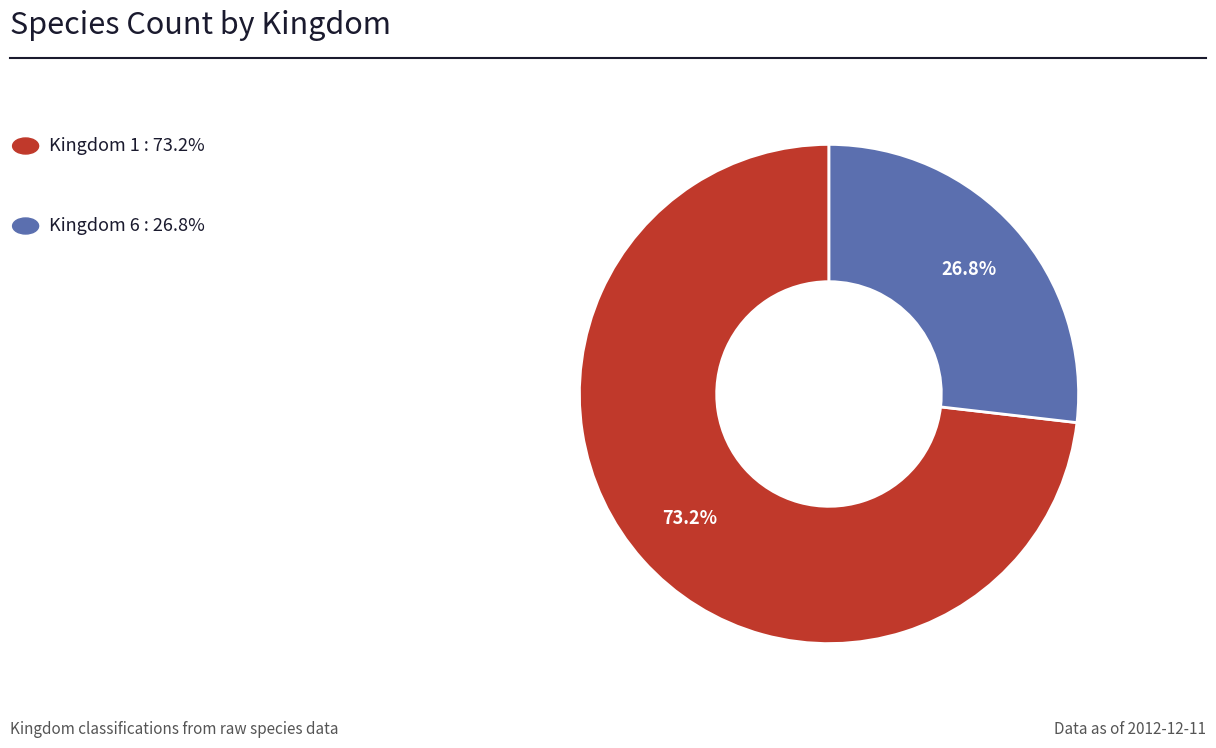

Which slice is the smallest?

6